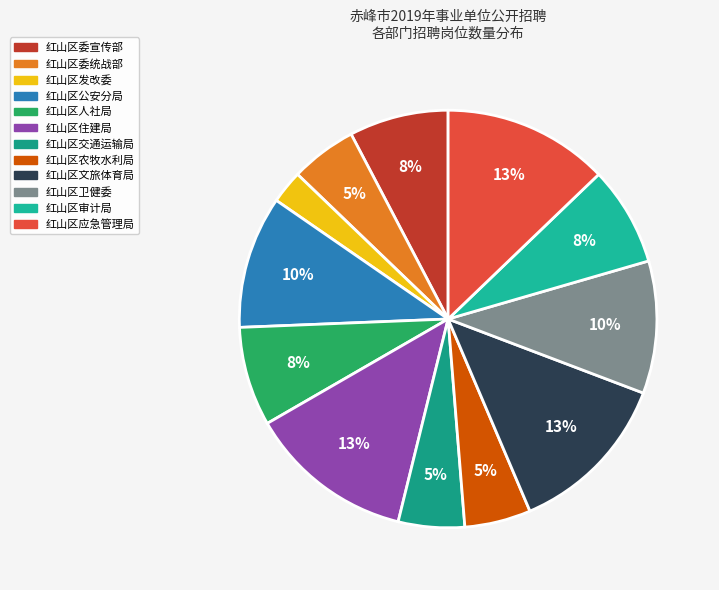

How many segments does this pie chart have?

12